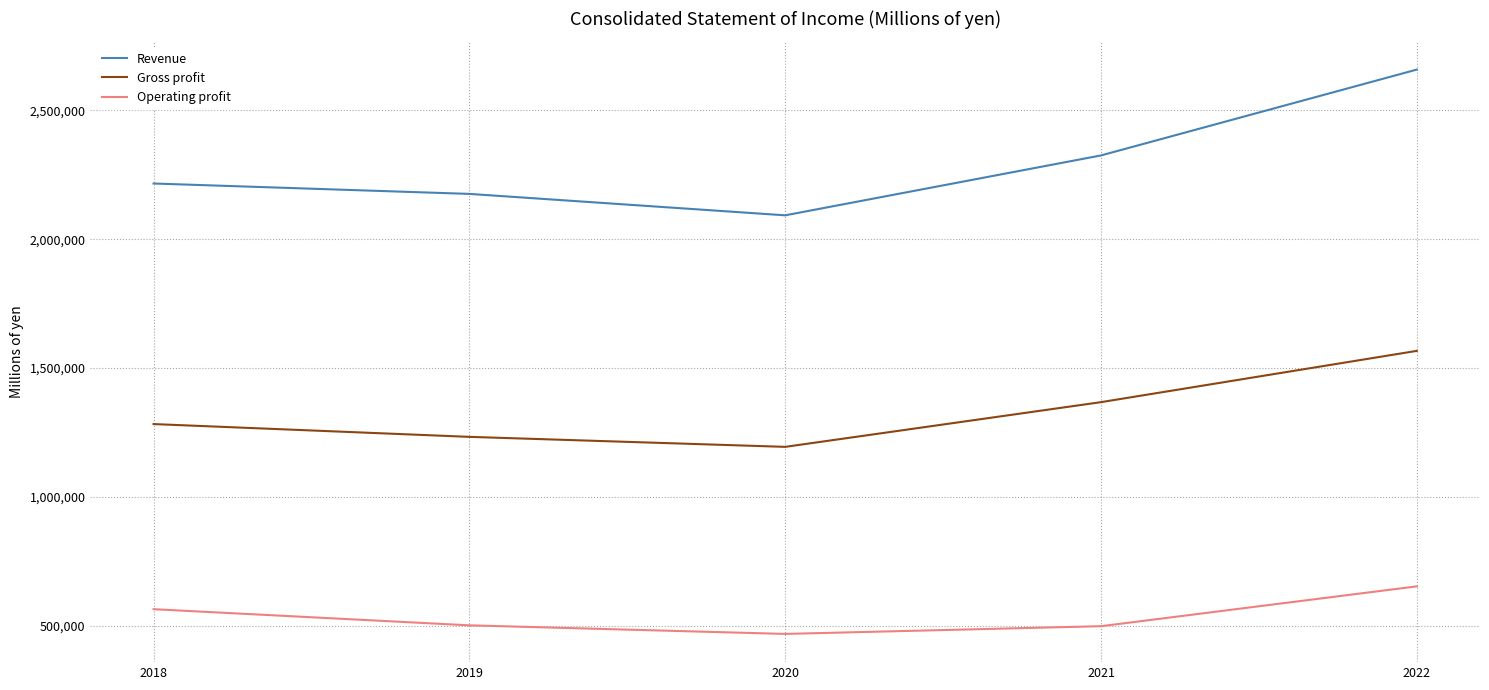

The value of Revenue at 2018 is 1463052. True or false?

False